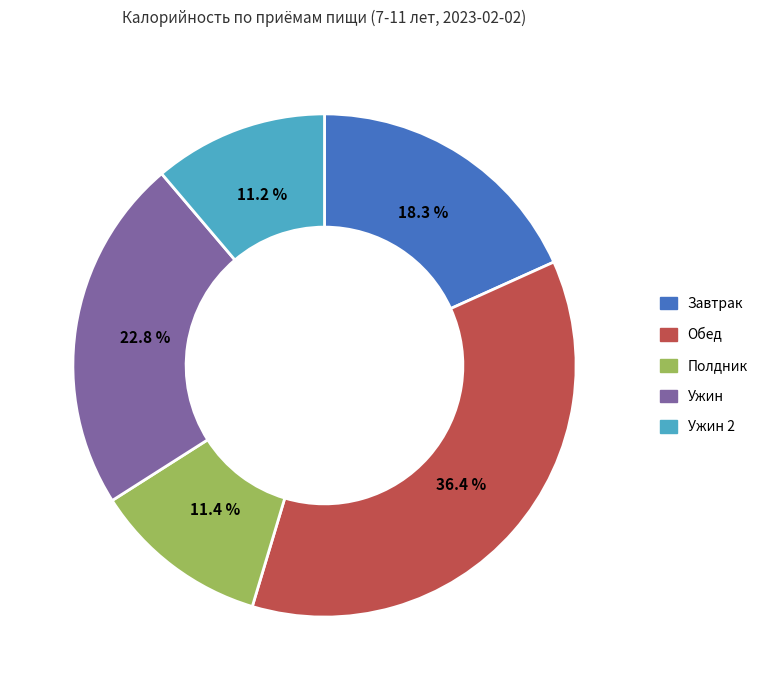

Is there a majority slice in this chart?

No